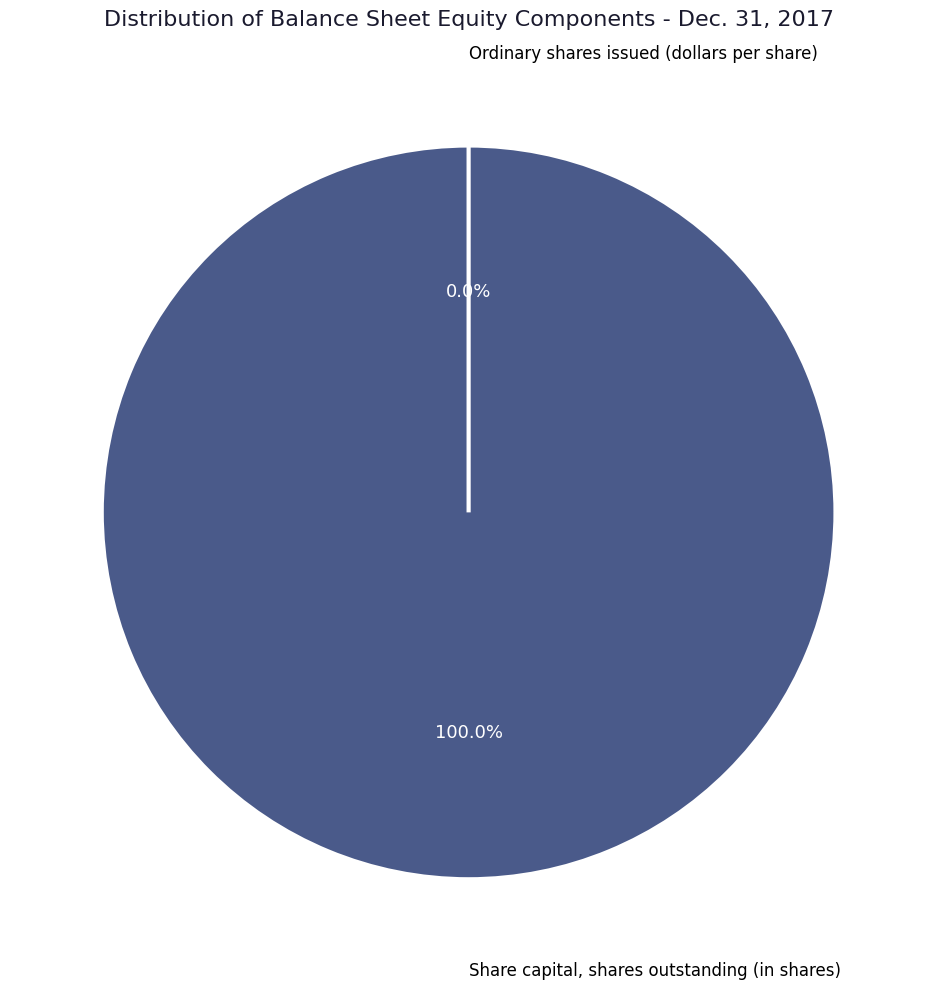

Rank the categories by value from lowest to highest.

Ordinary shares issued (dollars per share), Share capital, shares outstanding (in shares)